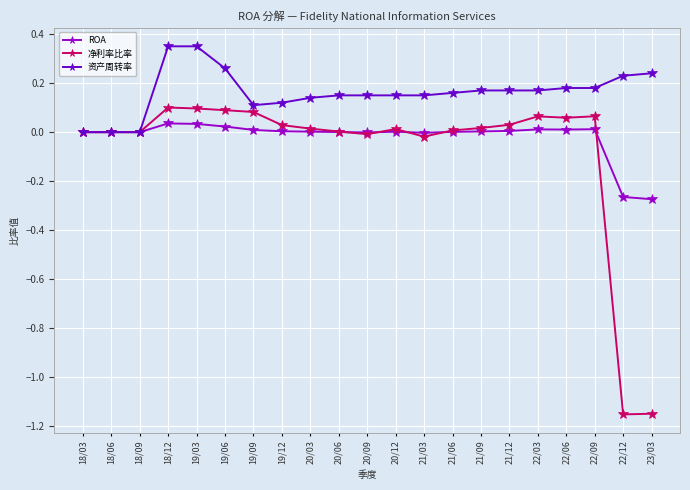

Which series has the largest range (max minus min)?

净利率比率